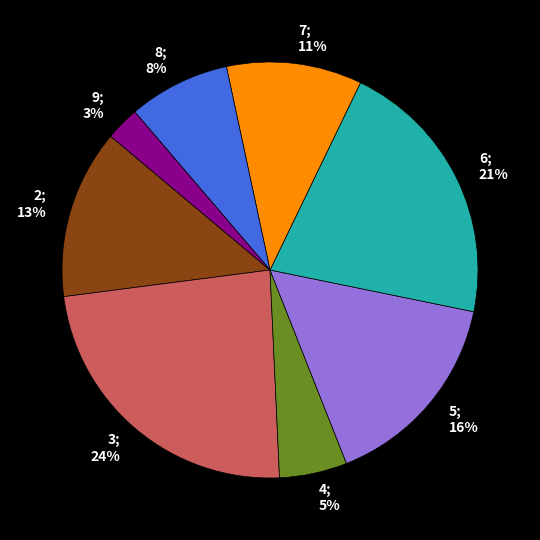

To the nearest percent, what is the average slice percentage?

12%